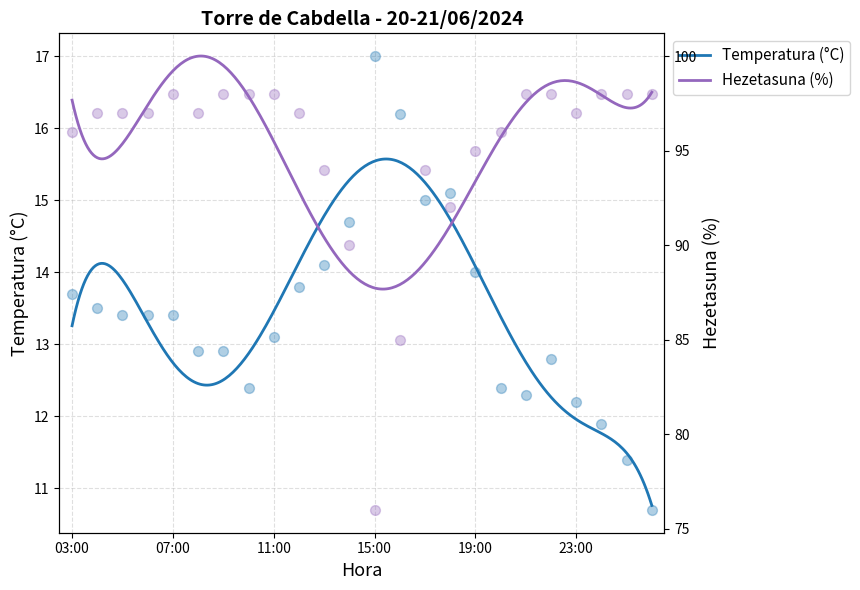

Which series has the widest spread of Y values?

Hezetasuna (%)